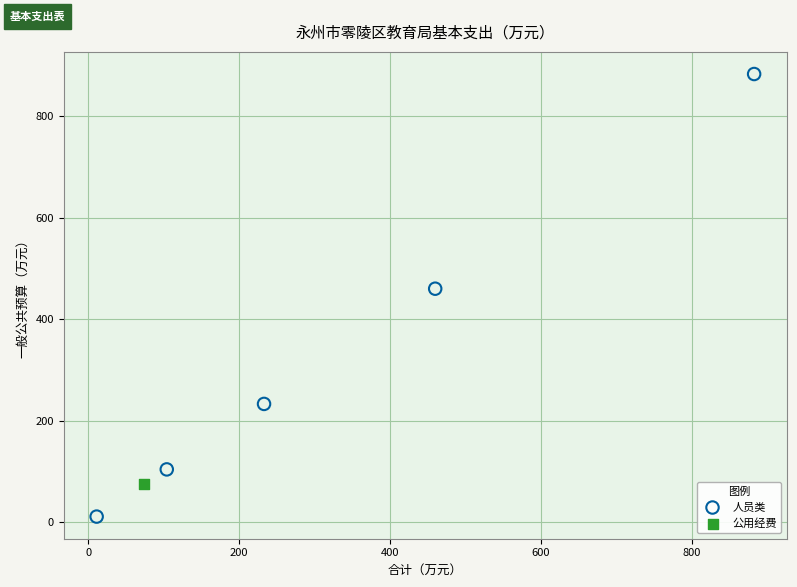

What are all the series names shown in the legend?

人员类, 公用经费